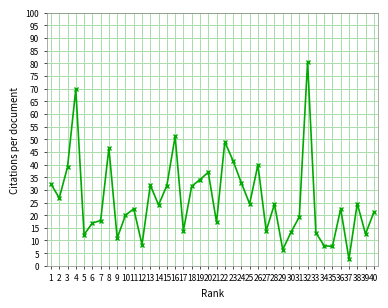

What is the value of the 3rd point from the left?

39.0